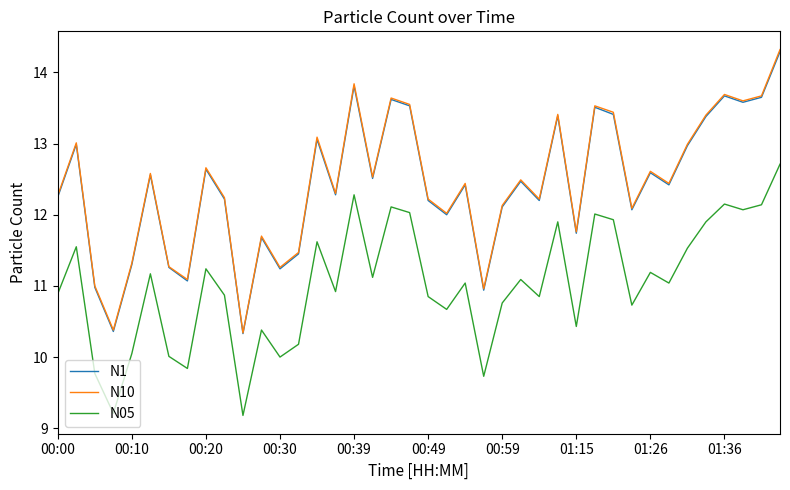

How many lines are shown in the chart?

3